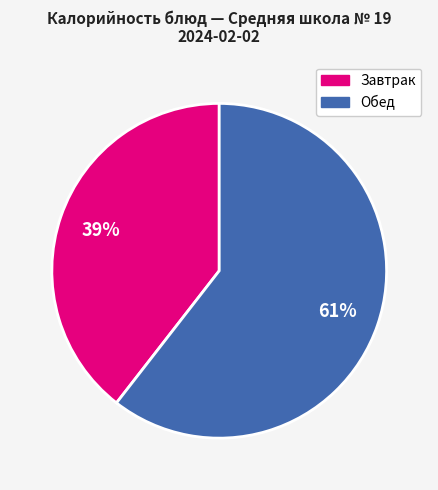

To the nearest percent, what is the average slice percentage?

50%